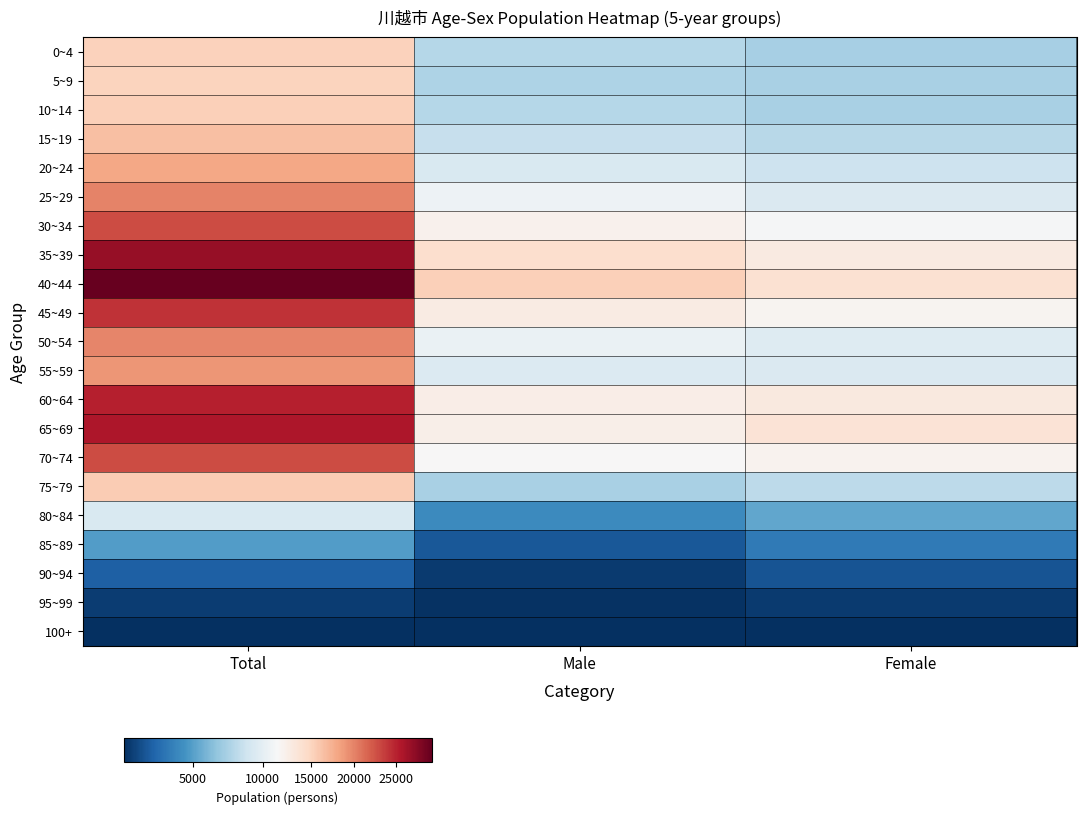

Which category has the highest value across all series?

Total